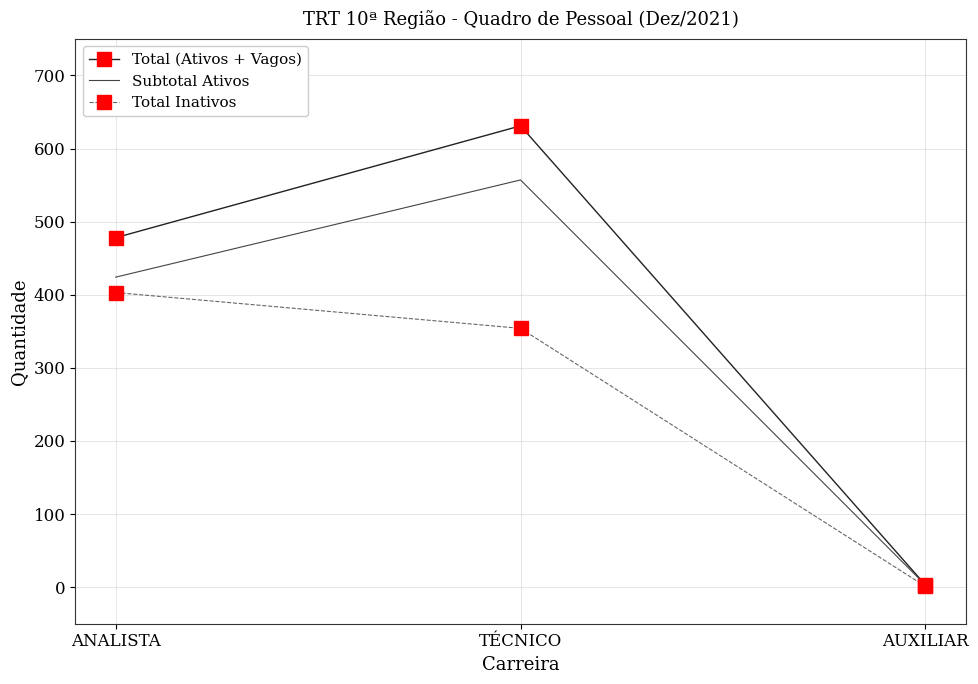

What is the total value across all series at AUXILIAR?

7